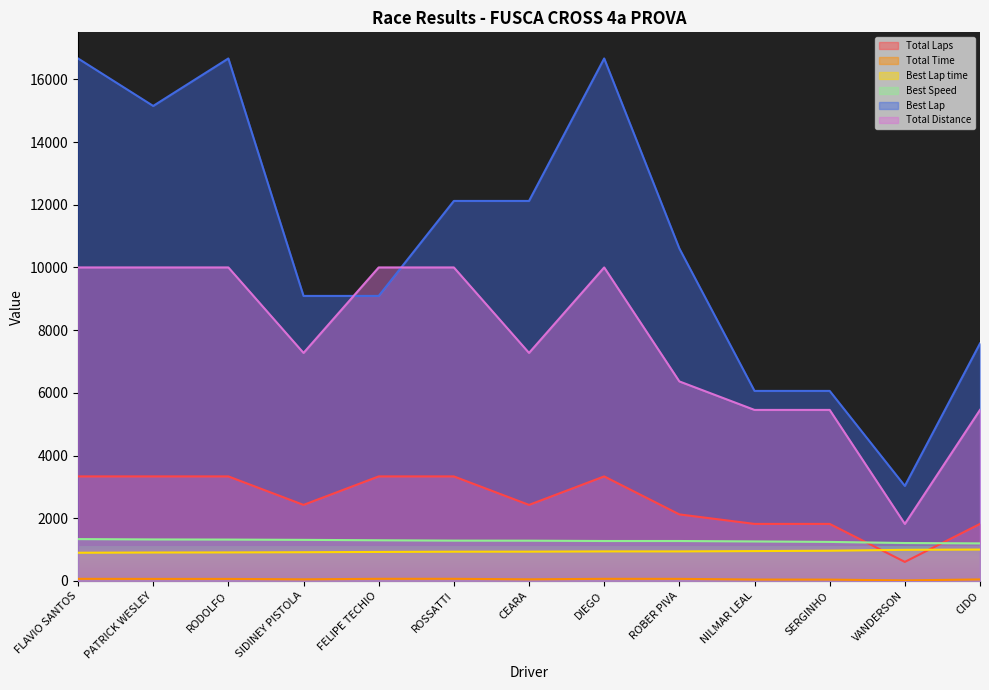

Rank the series at DIEGO from lowest to highest value.

Total Time, Best Lap time, Best Speed, Total Laps, Total Distance, Best Lap